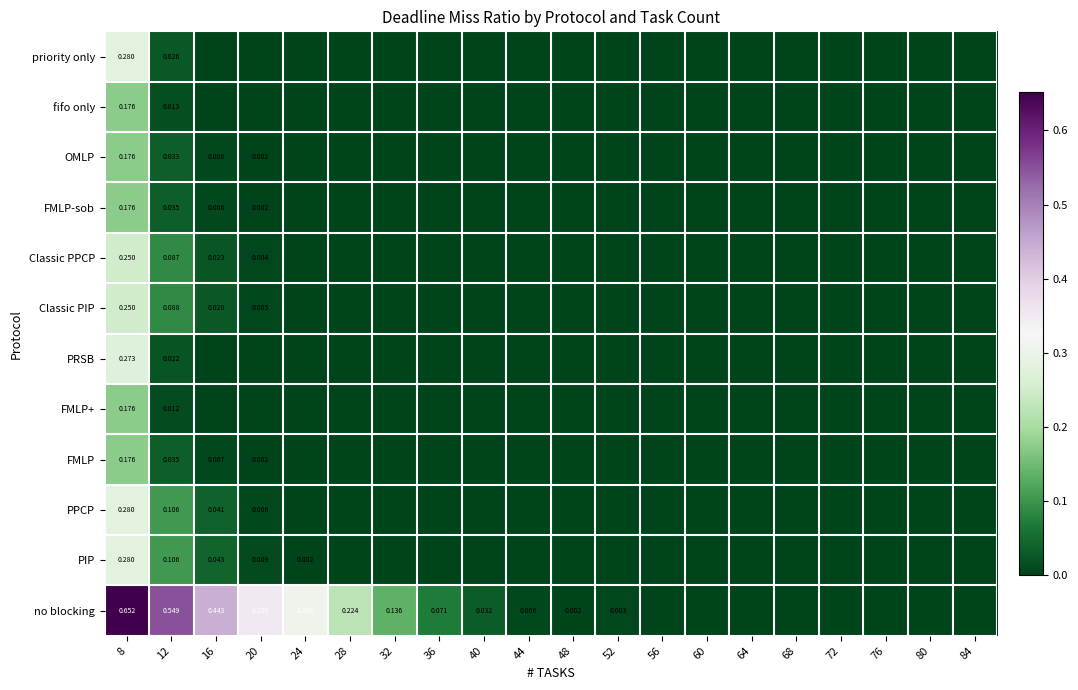

What is the sum of all FMLP-sob values?

0.2